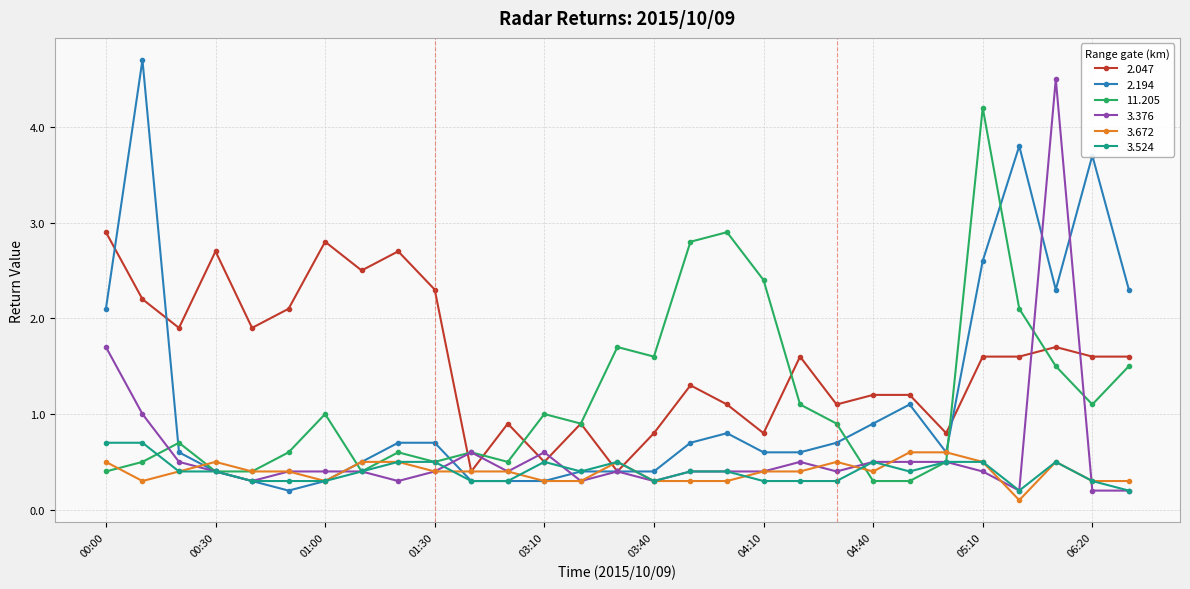

Which series has the largest total across all categories?

2.047